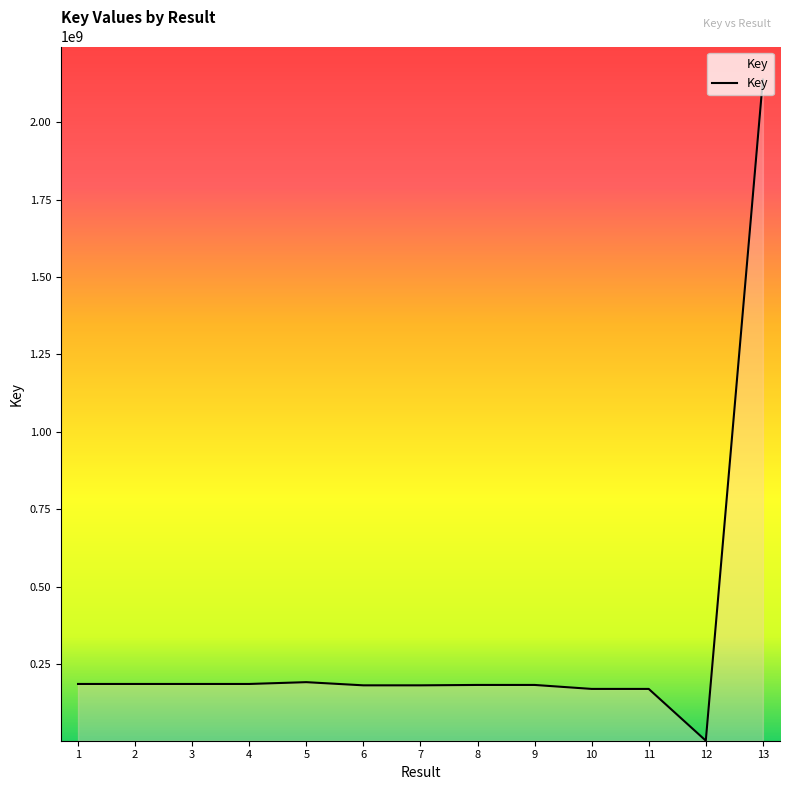

The value at 9 is 293975209. True or false?

False